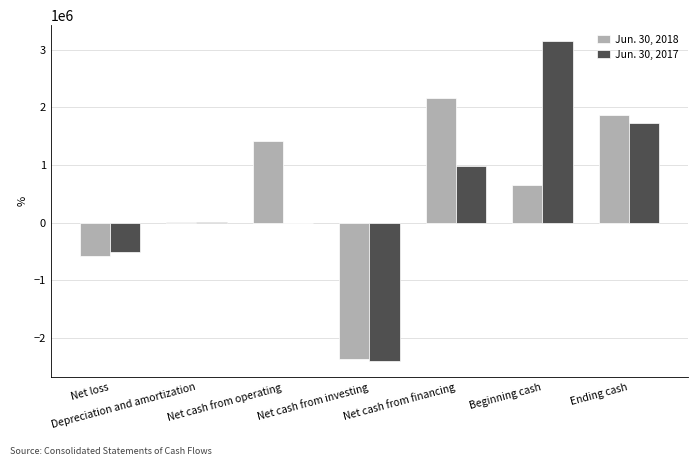

True or false: Jun. 30, 2017 has a value of -6083 at Net cash from operating.

True